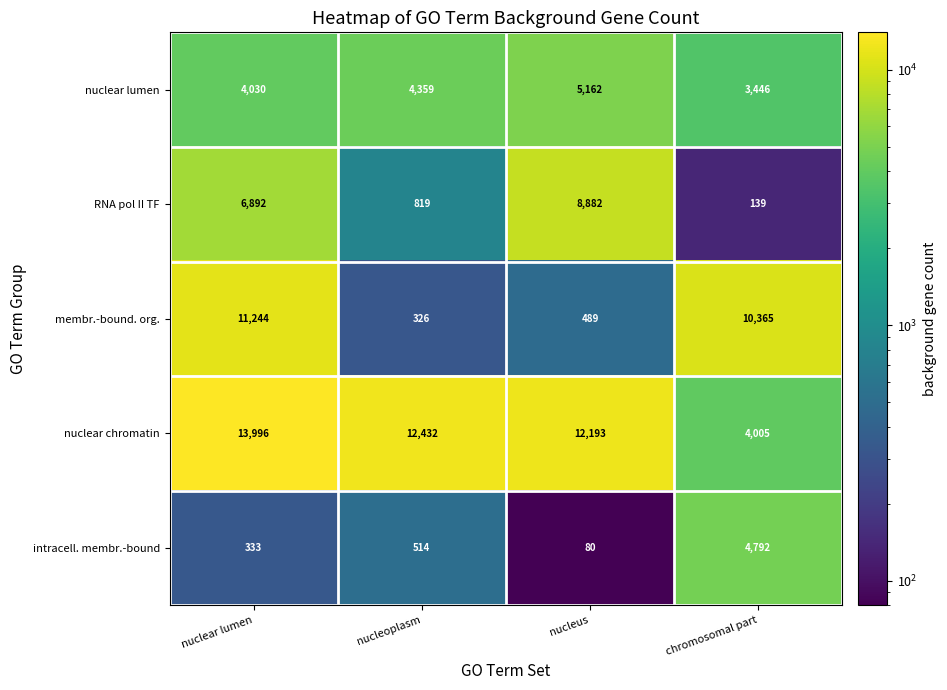

Which series has the largest total across all categories?

nuclear chromatin